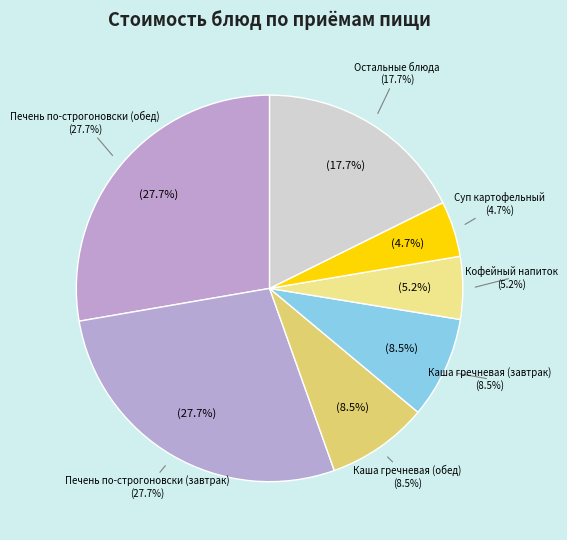

Is there any slice that represents more than half of the pie?

No